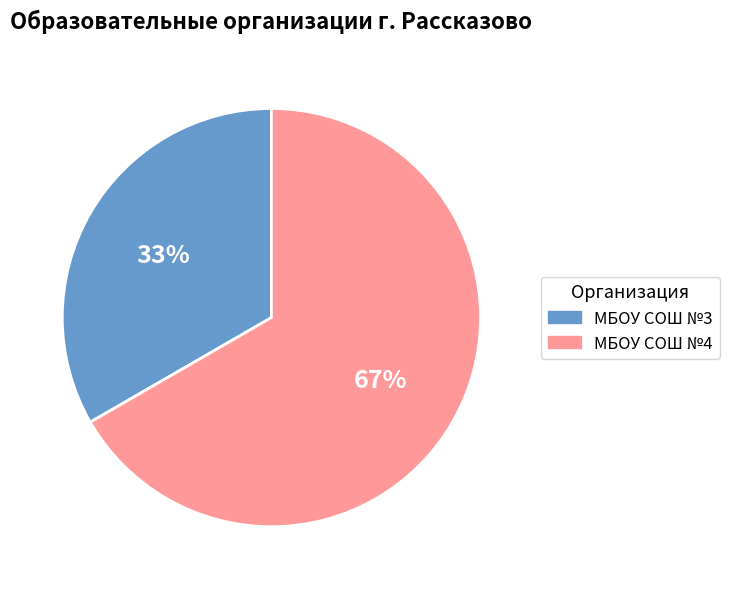

Which category has the smallest portion of the pie?

МБОУ СОШ №3